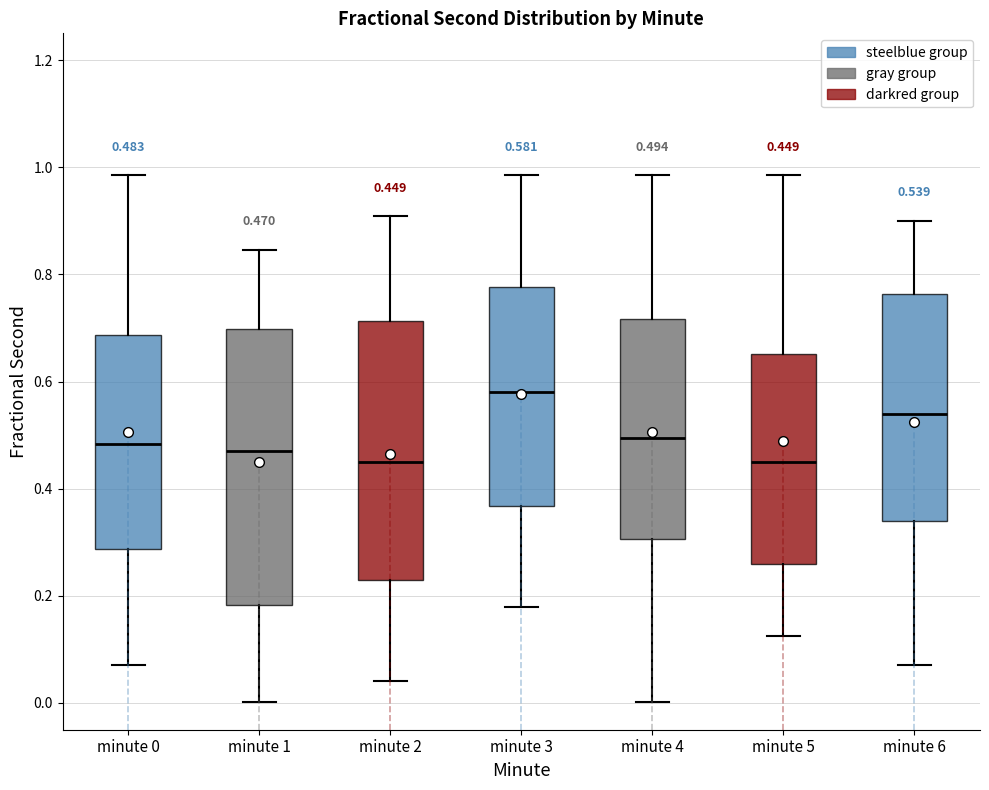

Which box has the highest median line?

minute 3